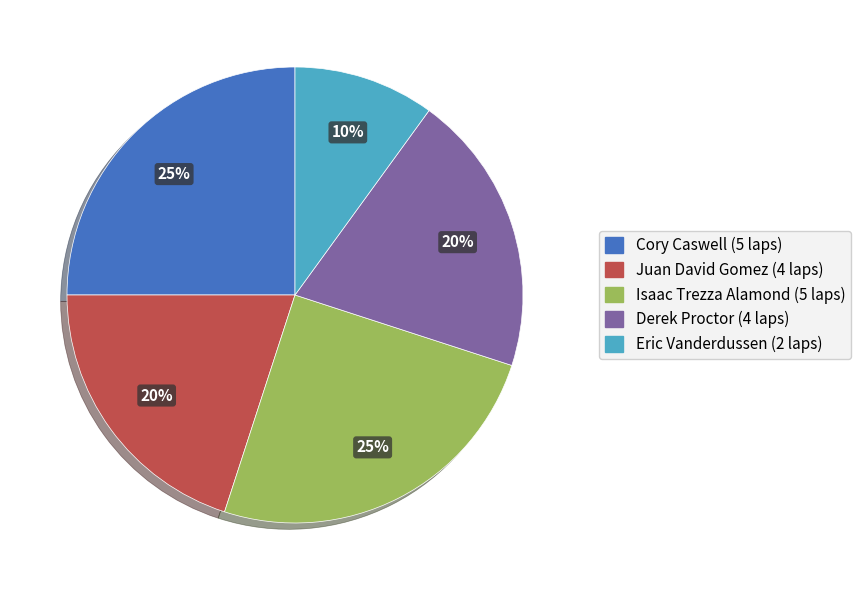

To the nearest percent, what is the average slice percentage?

20%